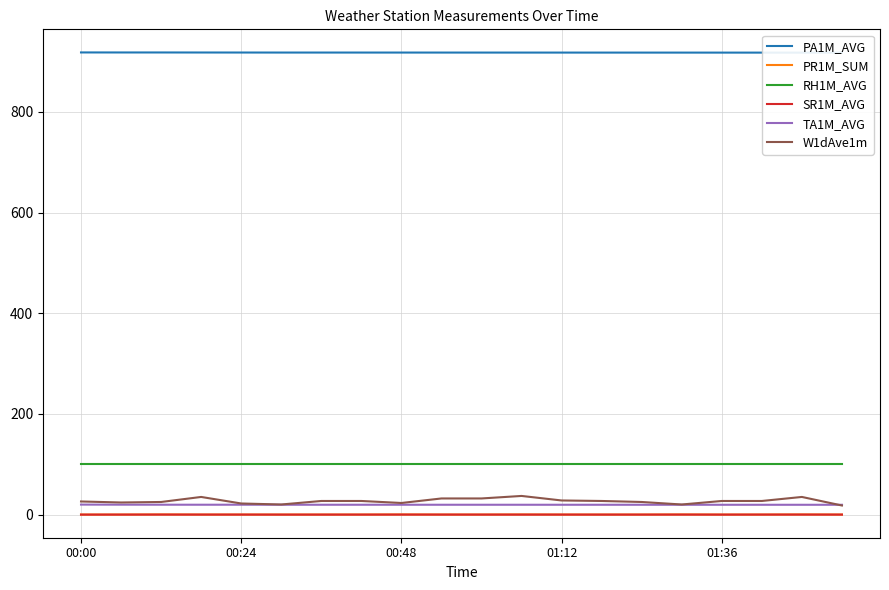

Is it true that PR1M_SUM equals 0.0 at 00:24?

True